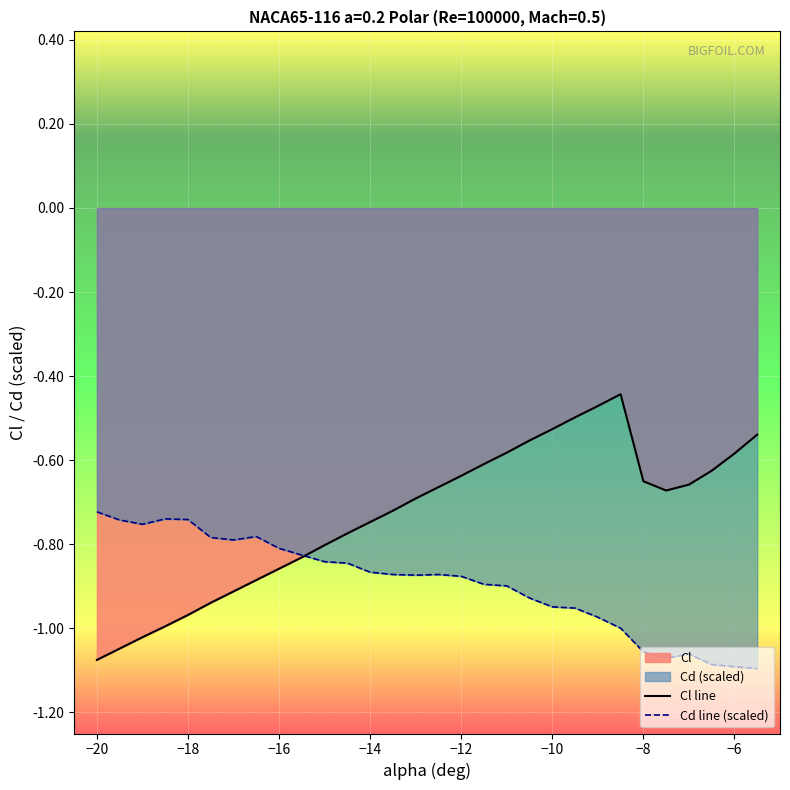

List the series in order of their peak value, lowest first.

Cd line (scaled), Cl line